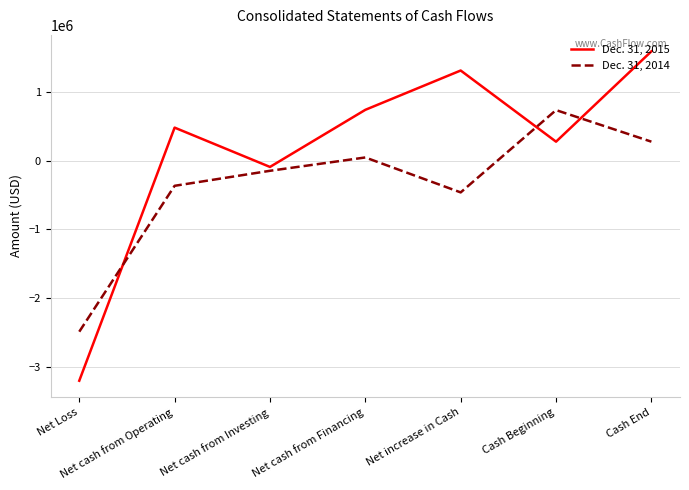

List the labels in order of Dec. 31, 2015 value, smallest first.

Net Loss, Net cash from Investing, Cash Beginning, Net cash from Operating, Net cash from Financing, Net increase in Cash, Cash End